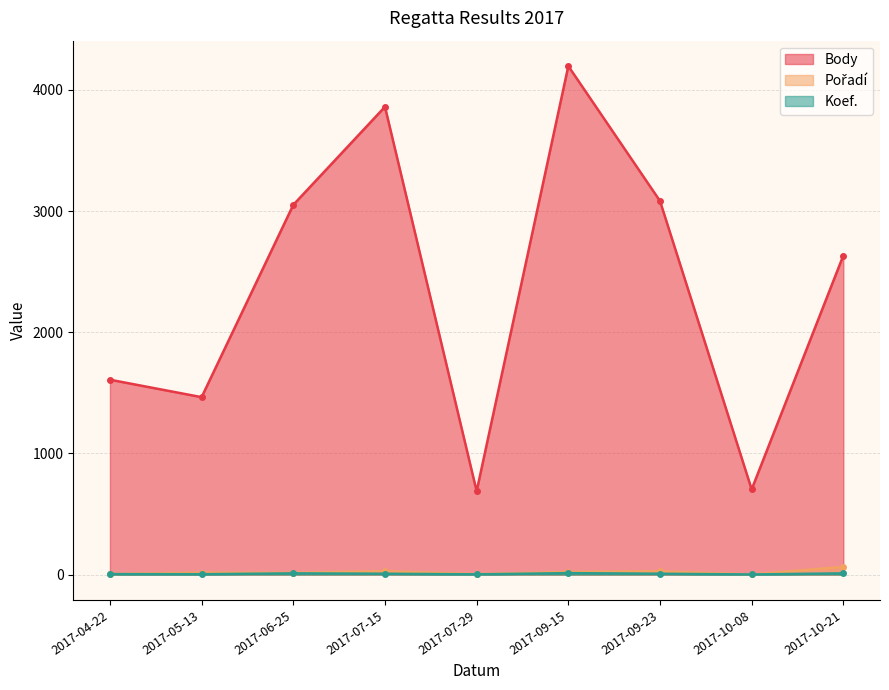

Which series has the widest spread of values?

Body